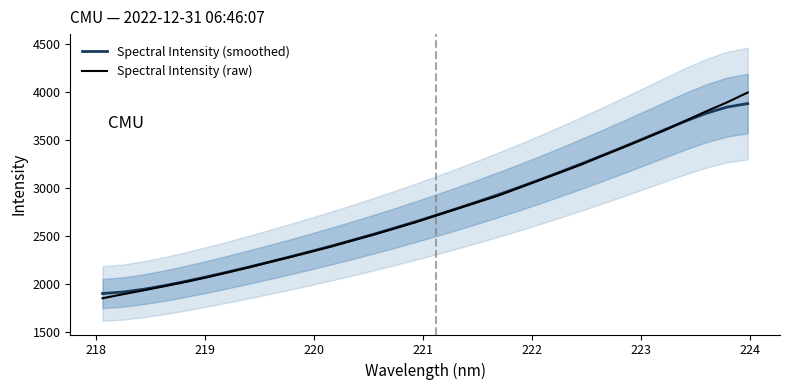

What is the average value of the Spectral Intensity (smoothed) series?

2764.7